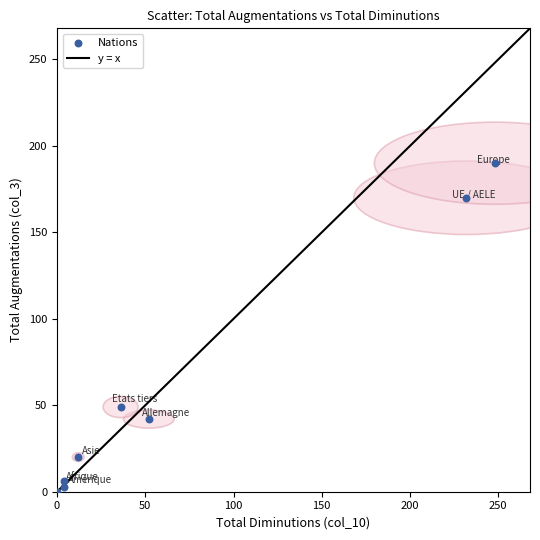

What is the range of Y values (max minus min)?

190